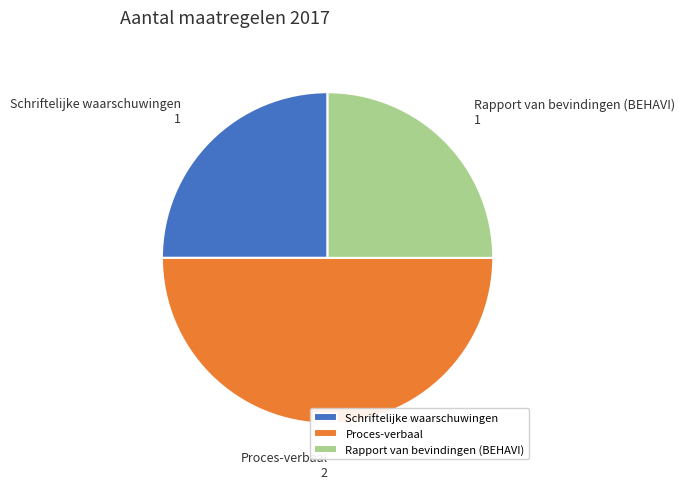

Between Rapport van bevindingen (BEHAVI) and Proces-verbaal, which is larger?

Proces-verbaal